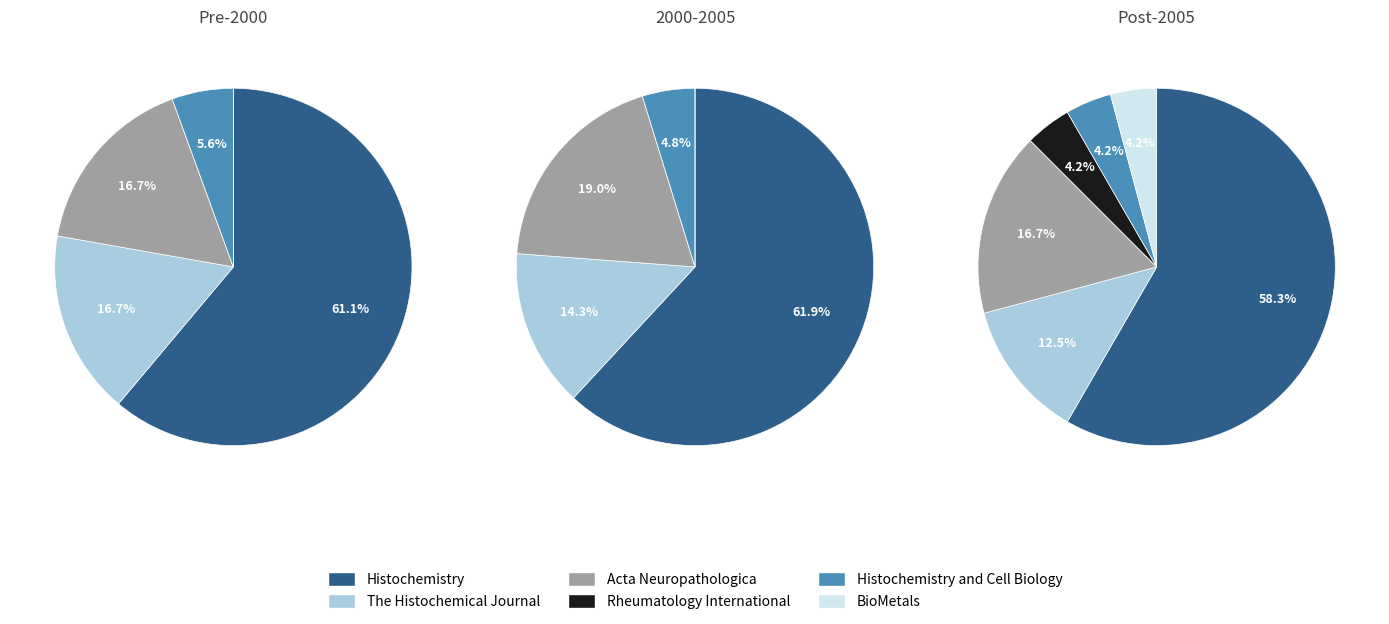

Is there any slice that represents more than half of the pie?

Yes